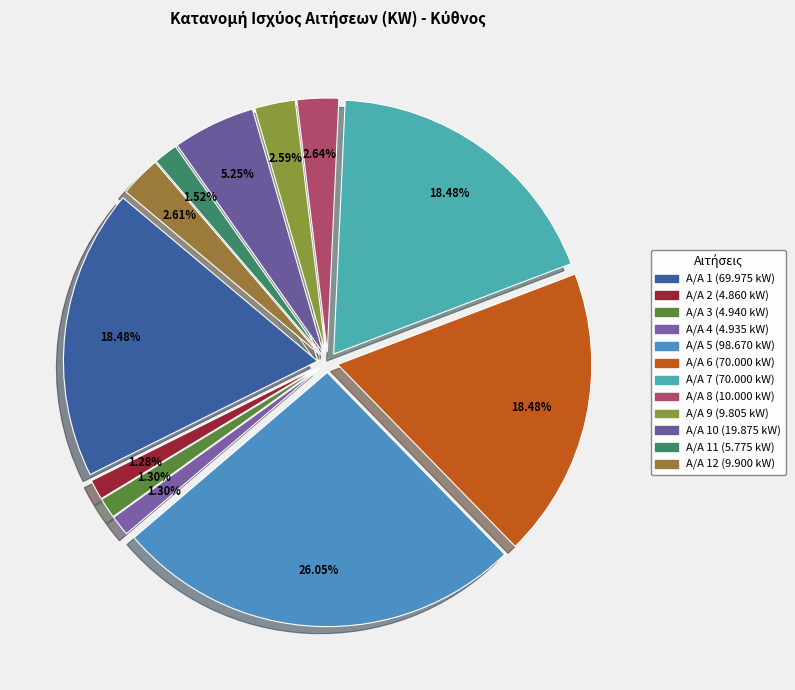

What is the smallest slice in the pie chart?

2 - ΠΑΠΑΙΩΑΝΝΟΥ